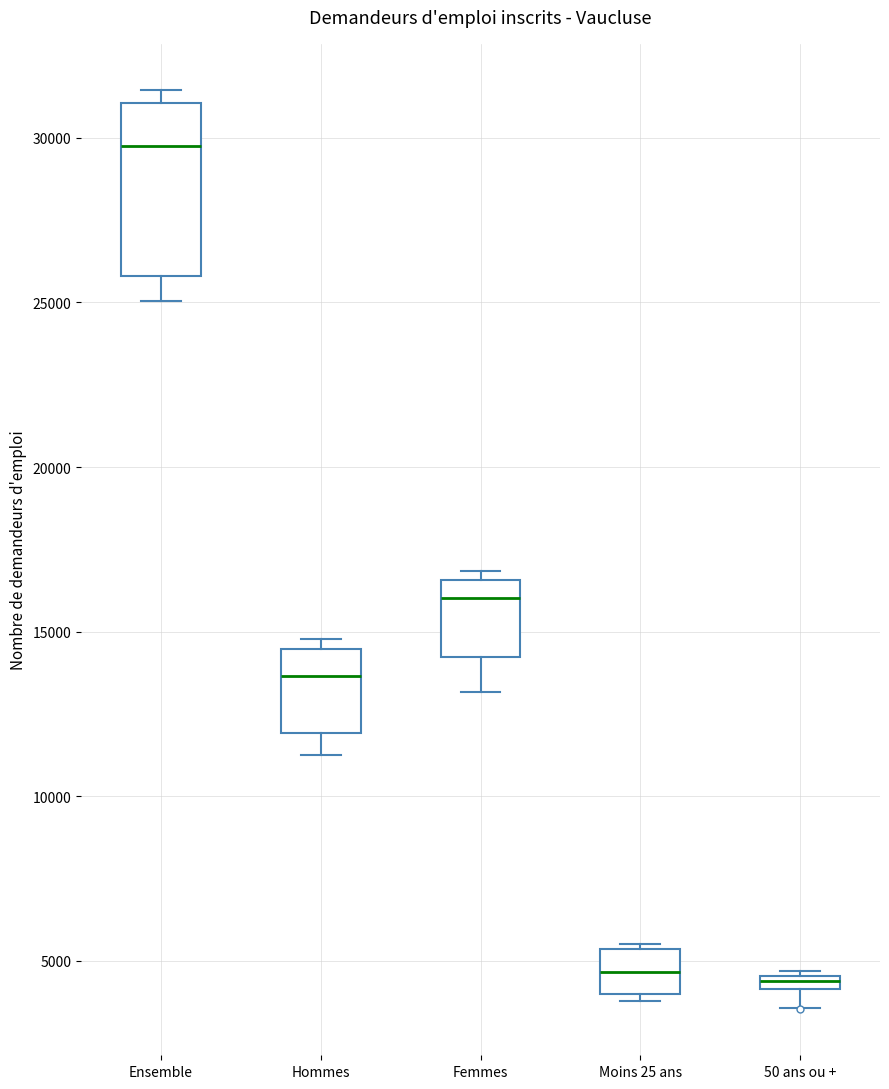

Where is the lower edge of the box for Ensemble on the y-axis? The values are not printed on the chart, so give them approximately, as read against the axis.

26000